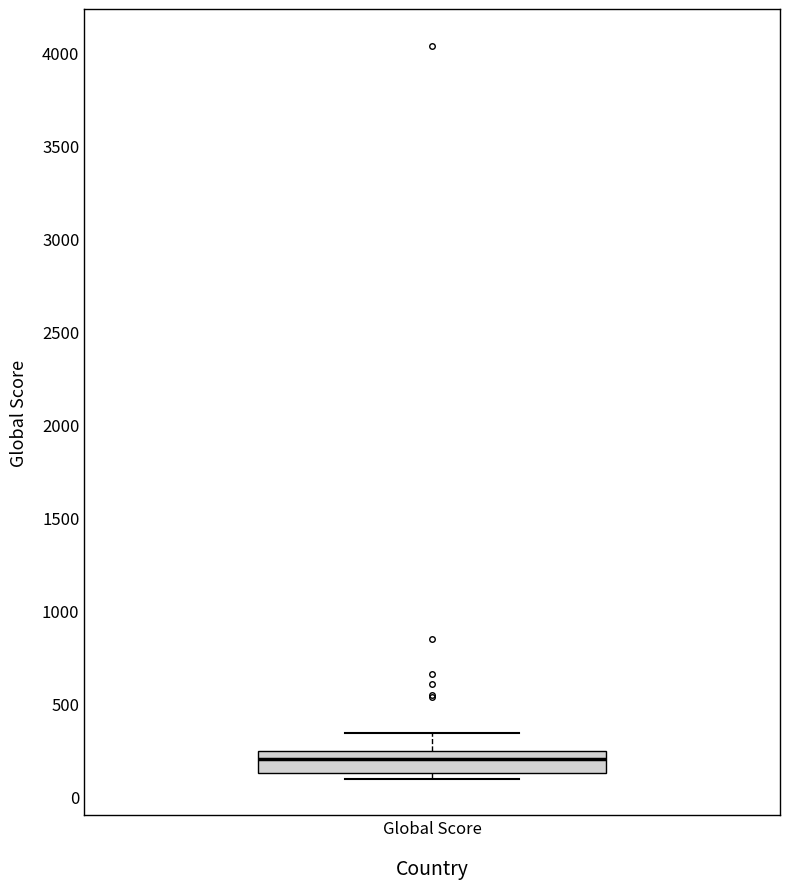

Transcribe this box plot: give where the median line is, the range the box spans, and where the two whiskers end, as read against the y-axis. The values are not printed on the chart, so give them approximately, as read against the axis.

median 200, box 100 to 250, whiskers 100 (just below the box's lower edge) to 350